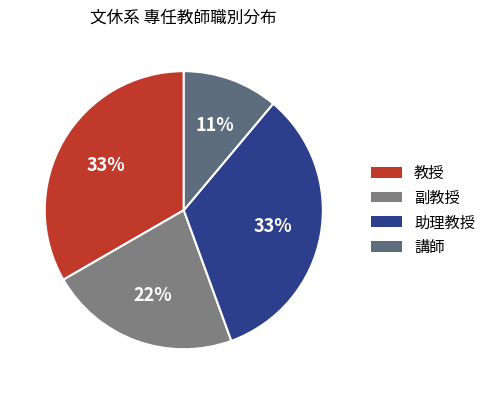

Combined, do 副教授 and 教授 account for over 50%?

Yes